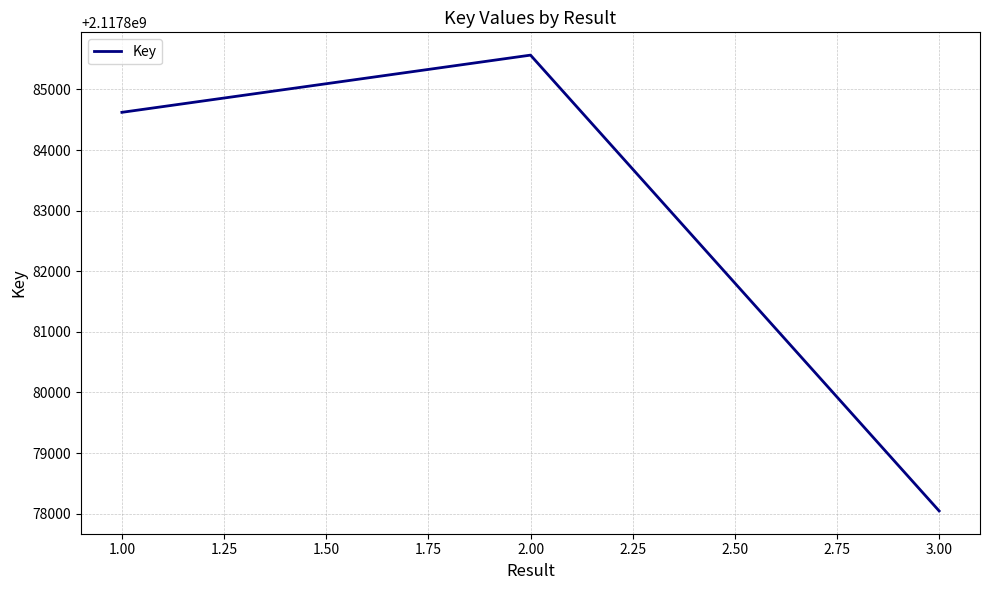

What is the smallest value displayed?

2117878045